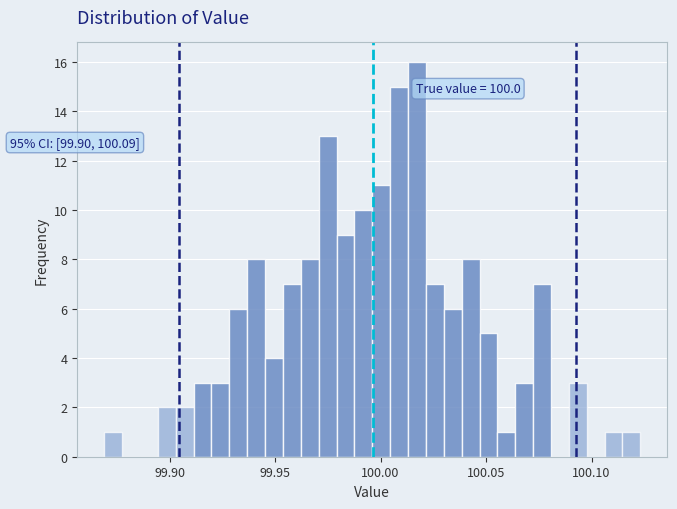

Read against the x-axis, roughly where is the centre of the tallest bar?

100.015